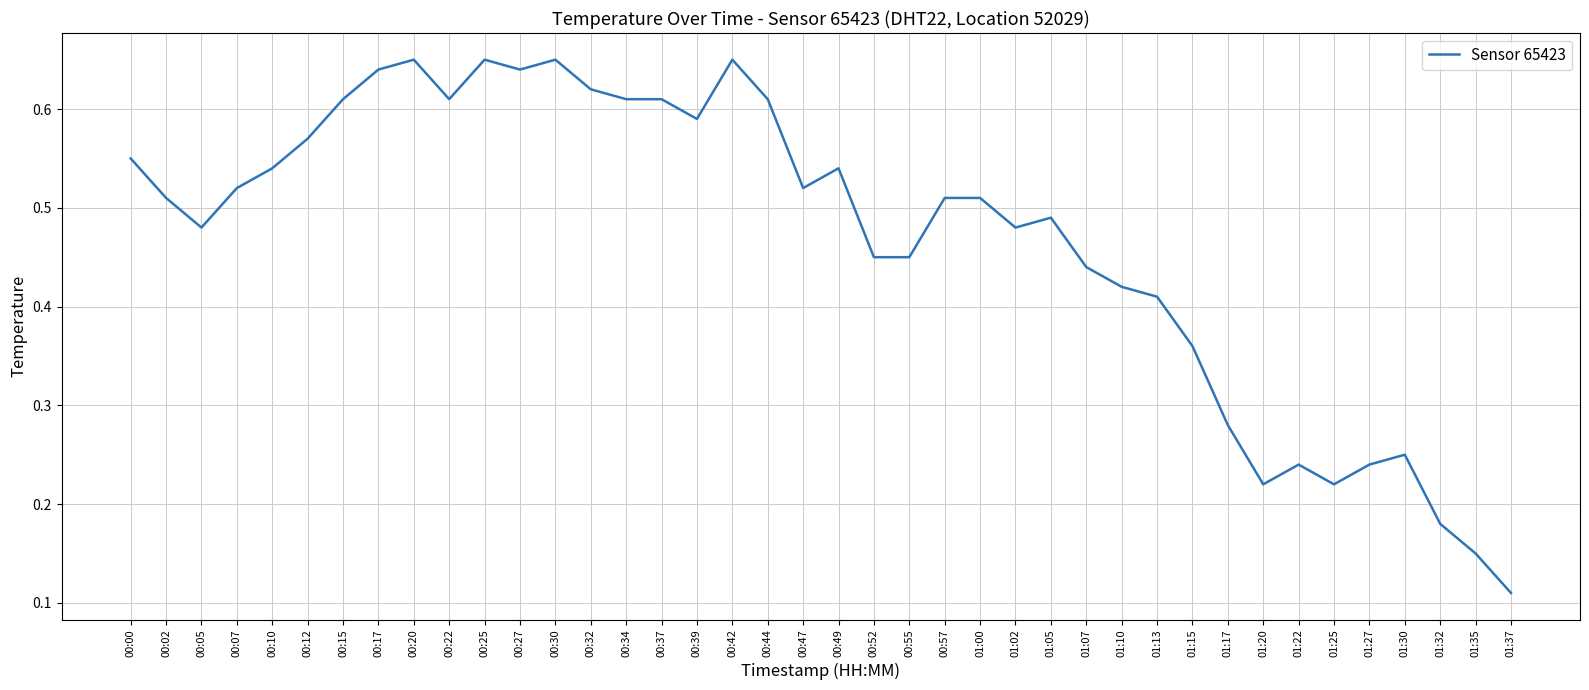

Is it true that the value at 01:37 is 0.2?

False